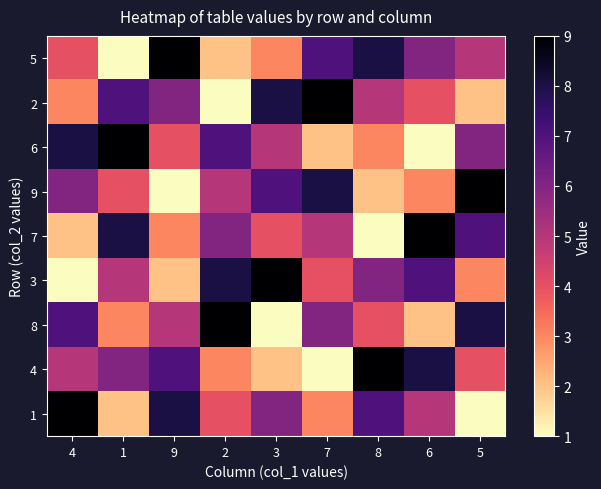

At which category does the chart reach its minimum across all series?

1